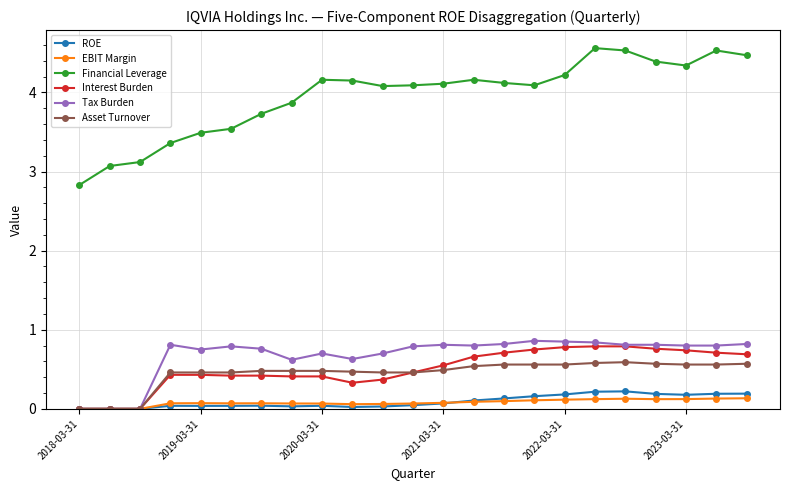

What is the value of the Financial Leverage point at the 5th from the left?

3.5